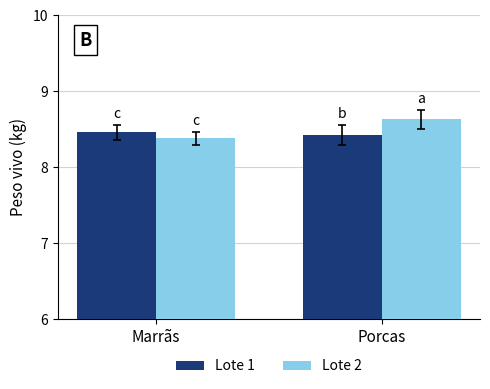

Rank the series by their average value, from highest to lowest.

Lote 2, Lote 1